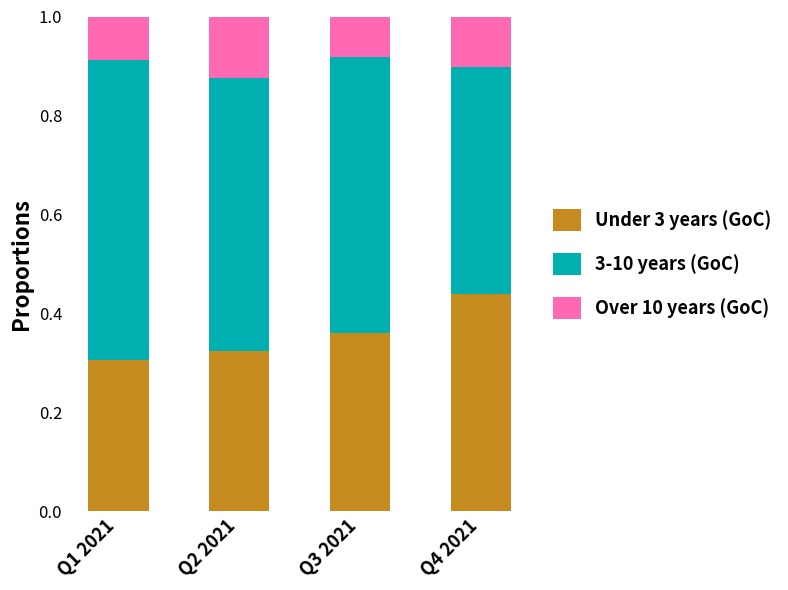

How many Under 3 years (GoC) values are between 0 and 1?

4